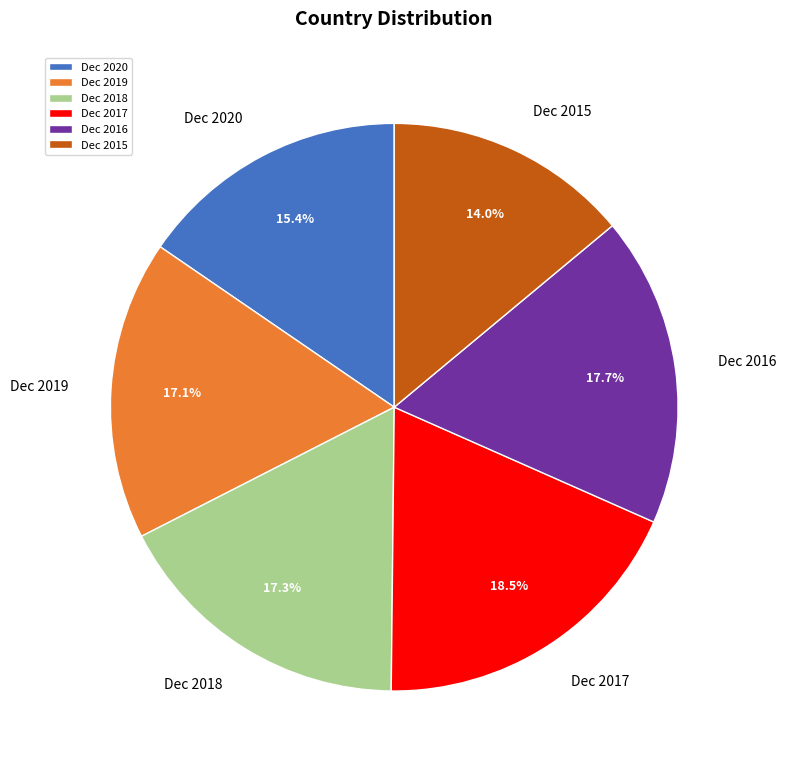

What percentage is NOT represented by Dec 2016?

82.3%